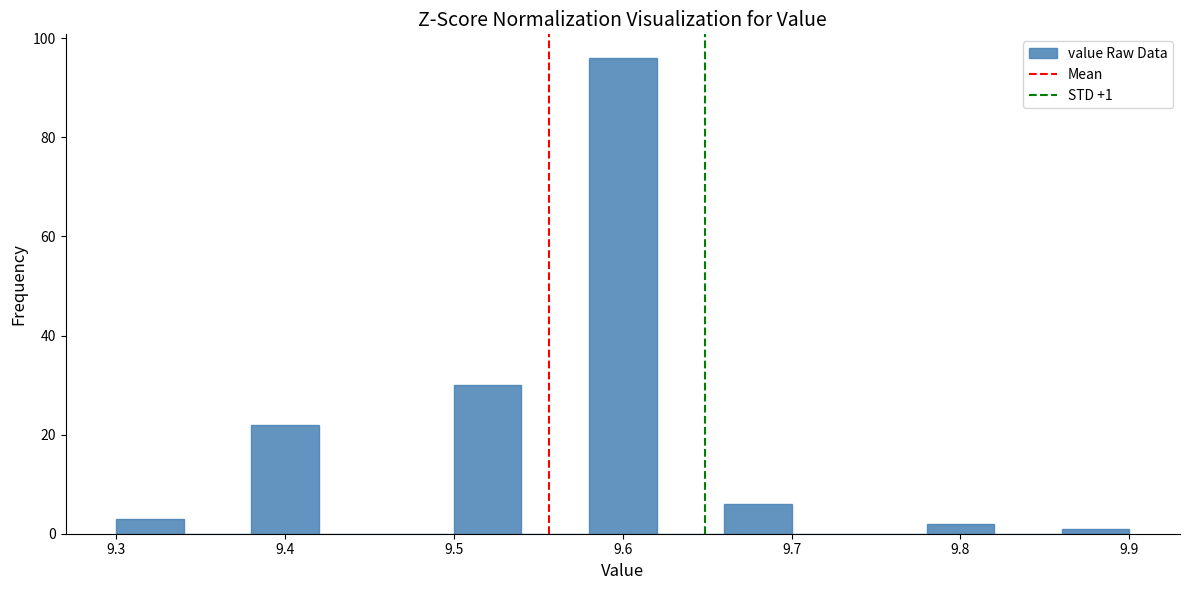

Over which range of the x-axis is the bar tallest?

9.58 to 9.62